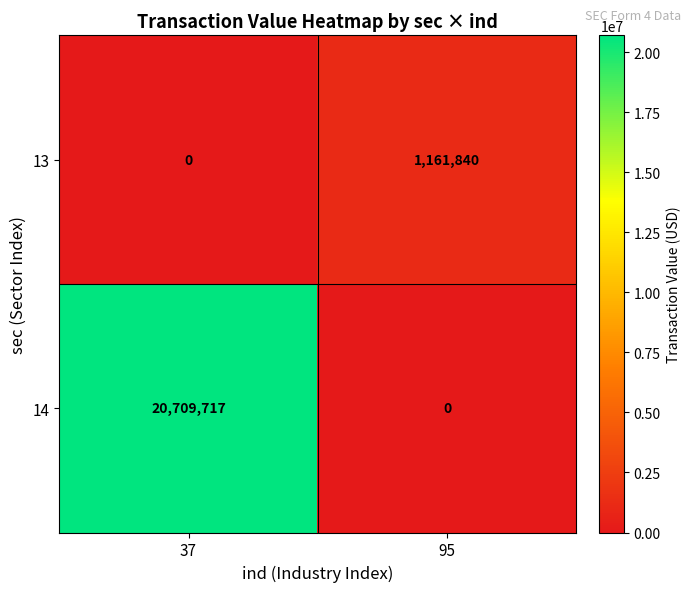

What is the sum of the 14 values at 95 and 37?

20709717